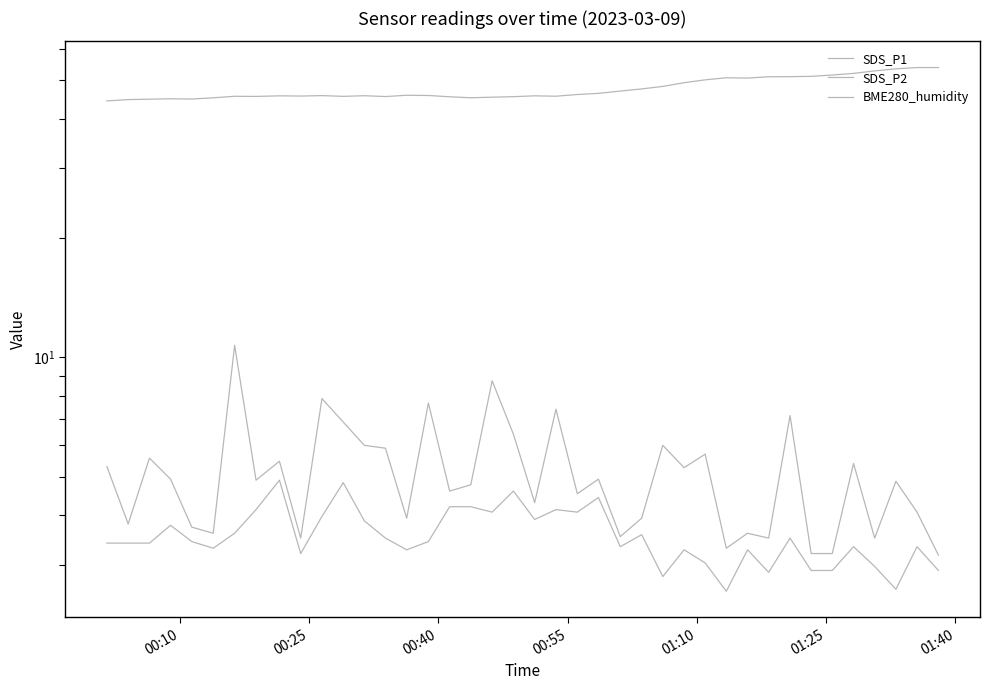

List the series in order of their peak value, highest first.

BME280_humidity, SDS_P1, SDS_P2